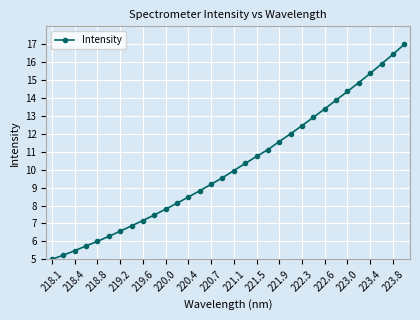

What is the value of the 2nd point from the left?

5.2